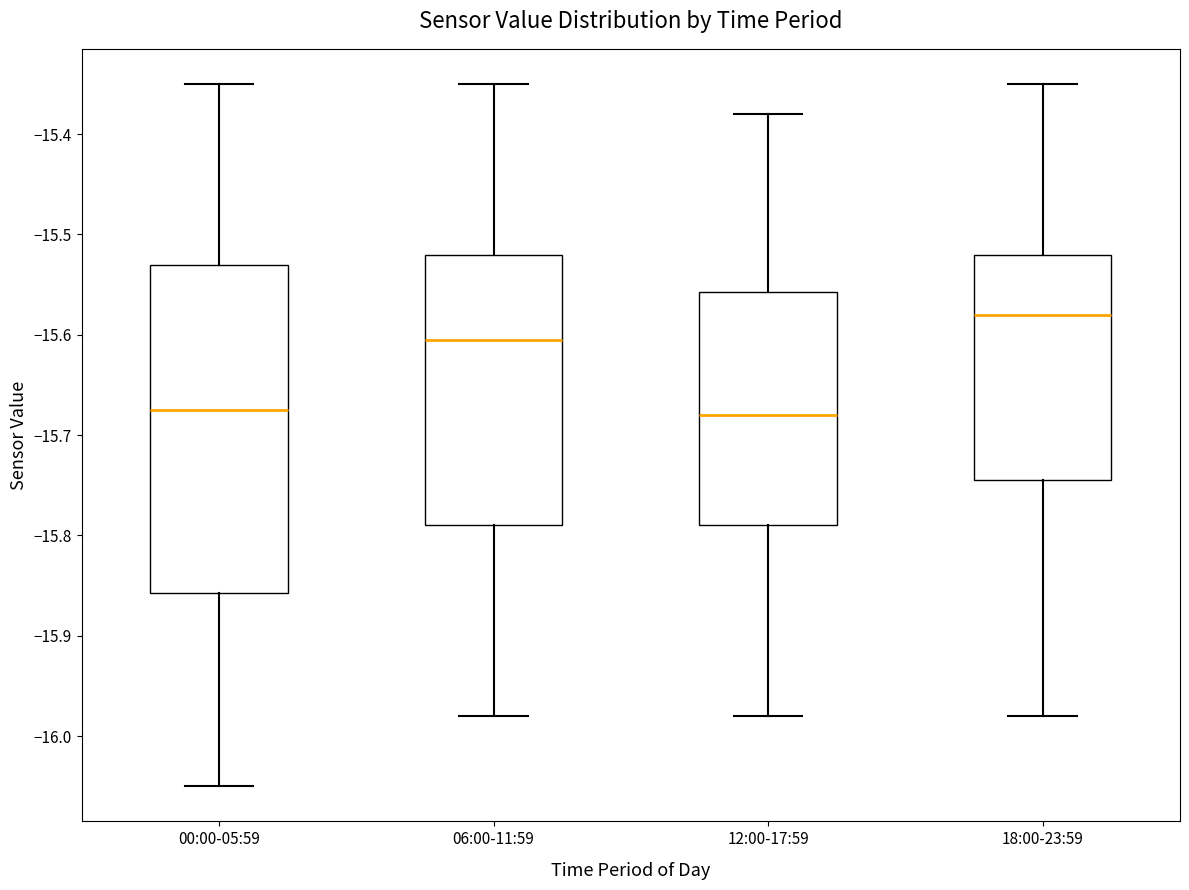

Reading left to right, transcribe this box plot: for each box, give where its median line is, the range the box spans, and where its two whiskers end, as read against the y-axis. The values are not printed on the chart, so give them approximately, as read against the axis.

00:00-05:59: median -15.67, box -15.86 to -15.53, whiskers -16.05 to -15.35
06:00-11:59: median -15.60, box -15.79 to -15.52, whiskers -15.98 to -15.35
12:00-17:59: median -15.68, box -15.79 to -15.56, whiskers -15.98 to -15.38
18:00-23:59: median -15.58, box -15.74 to -15.52, whiskers -15.98 to -15.35